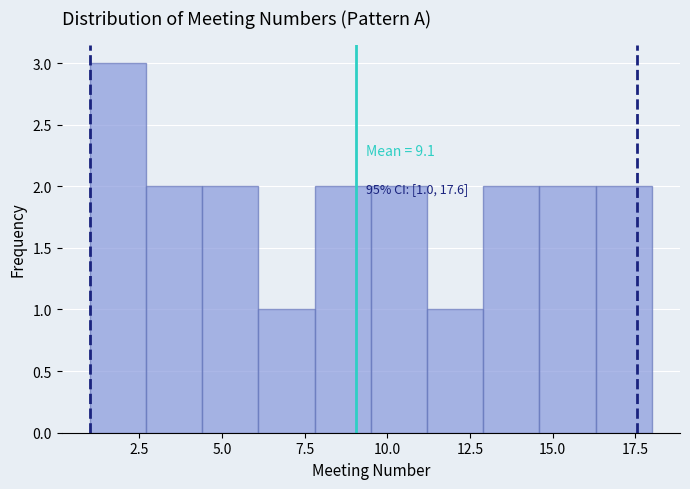

Read against the x-axis, roughly where is the centre of the tallest bar?

2.0